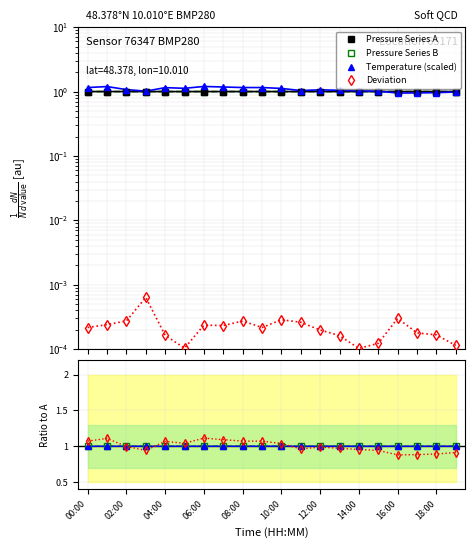

In Temperature (scaled), how many points are lower than both neighbors (excluding endpoints)?

7